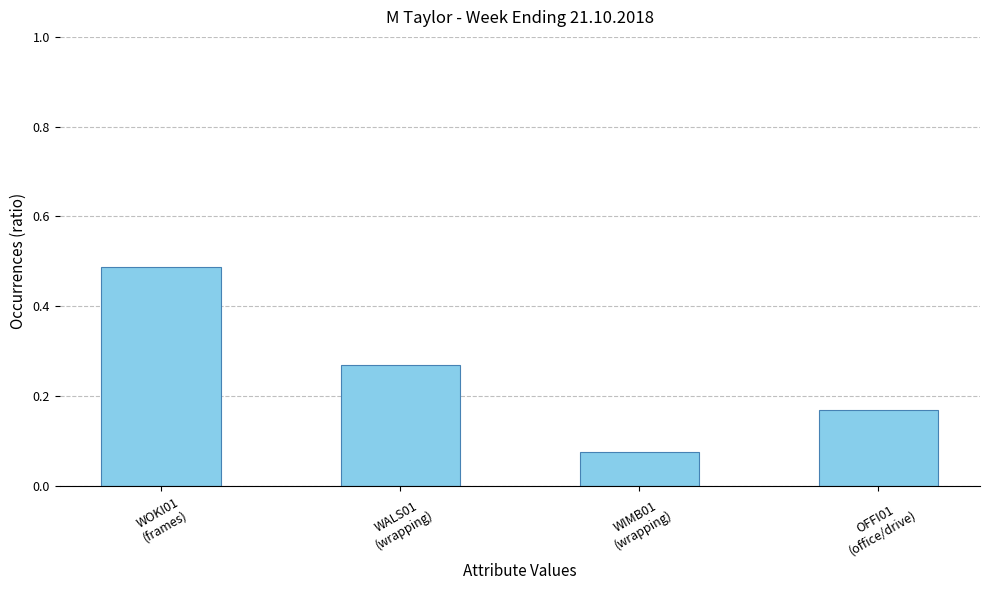

Rank the categories by value from highest to lowest.

WOKI01
(frames), WALS01
(wrapping), OFFI01
(office/drive), WIMB01
(wrapping)